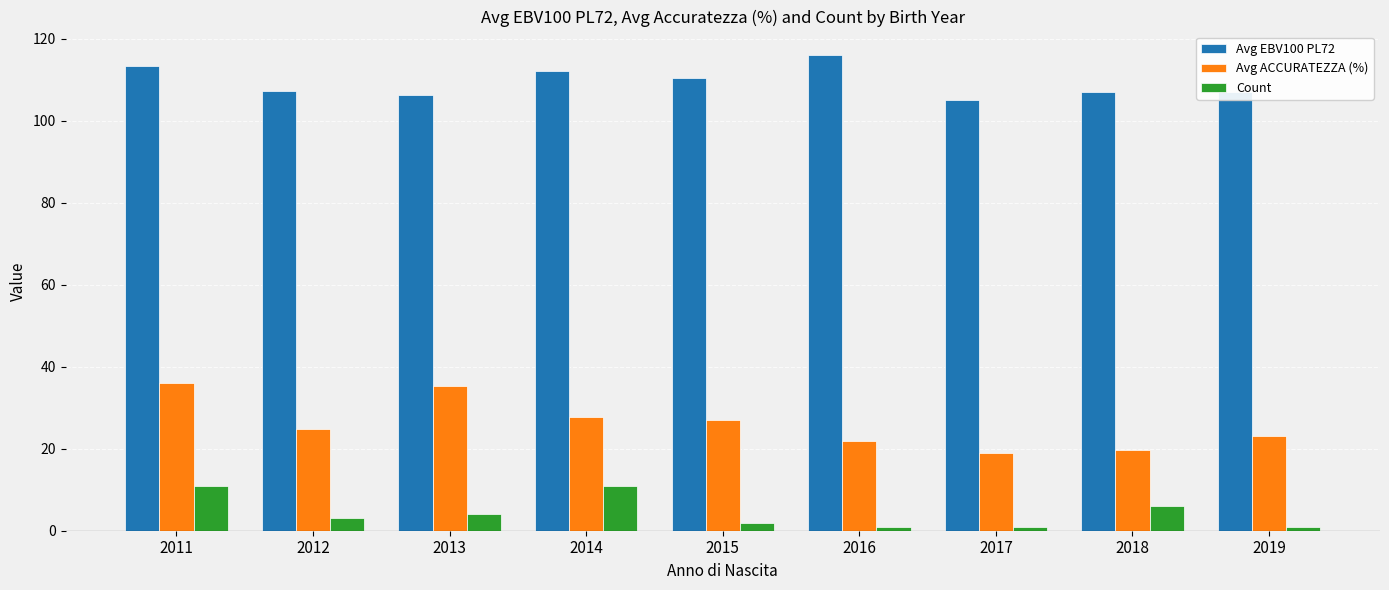

What is the difference between the maximum and second lowest values in the Count series?

10.0